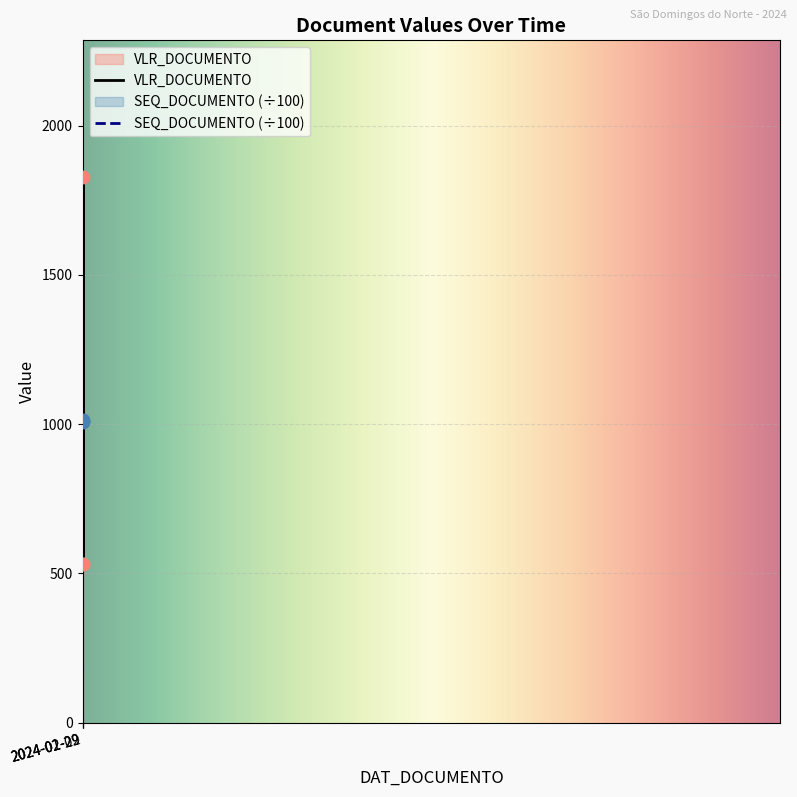

Which series has the largest range (max minus min)?

VLR_DOCUMENTO